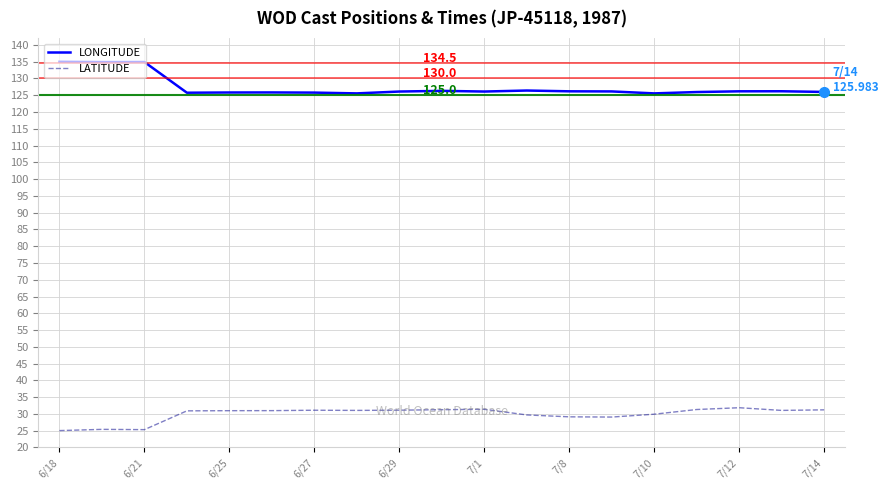

Which series has the largest total across all categories?

LONGITUDE